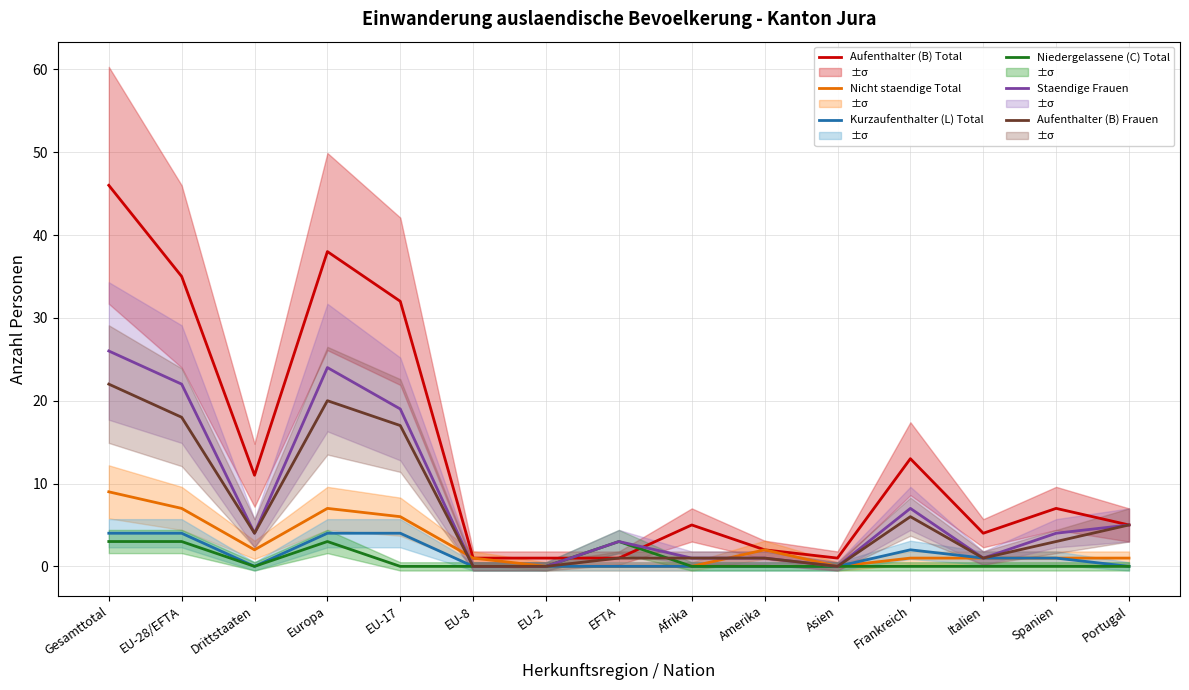

What is the average value of the Niedergelassene (C) Total series?

1